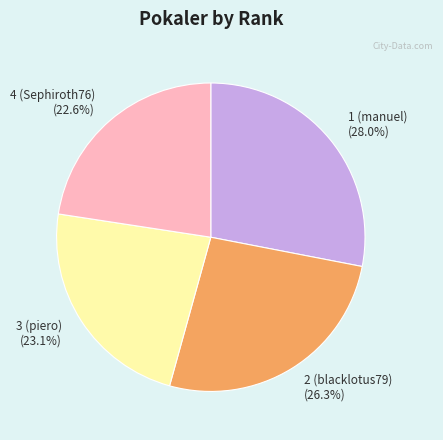

How many segments does this pie chart have?

4